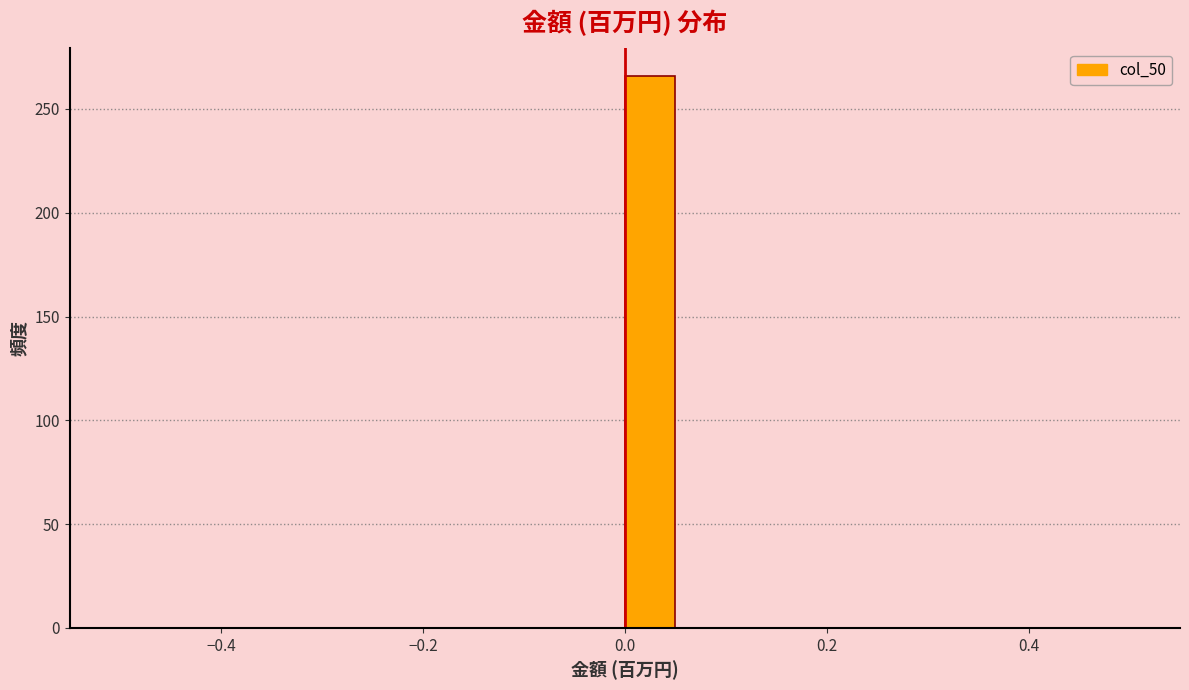

Around what value on the x-axis is the tallest bar? Give the approximate position of its centre, as read against the axis.

0.02